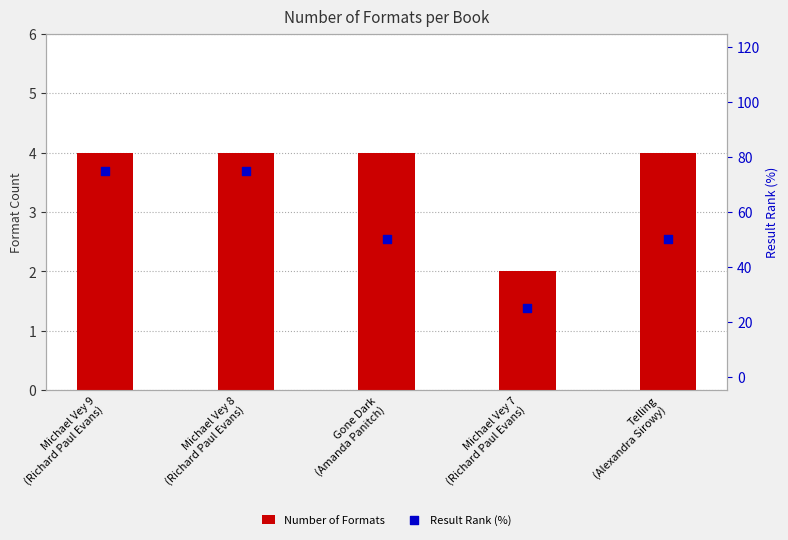

What are all the series names shown in the legend?

Number of Formats, Result Rank (%)